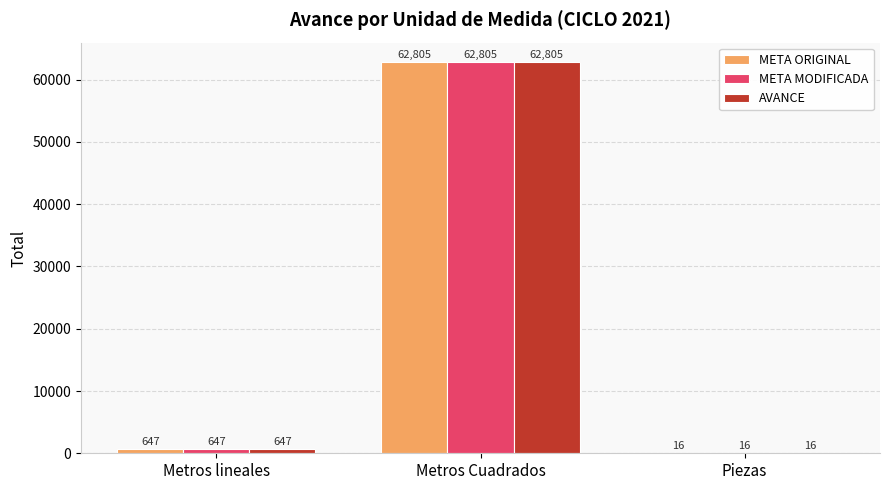

Read the META MODIFICADA value at Piezas, to the nearest 10.

20